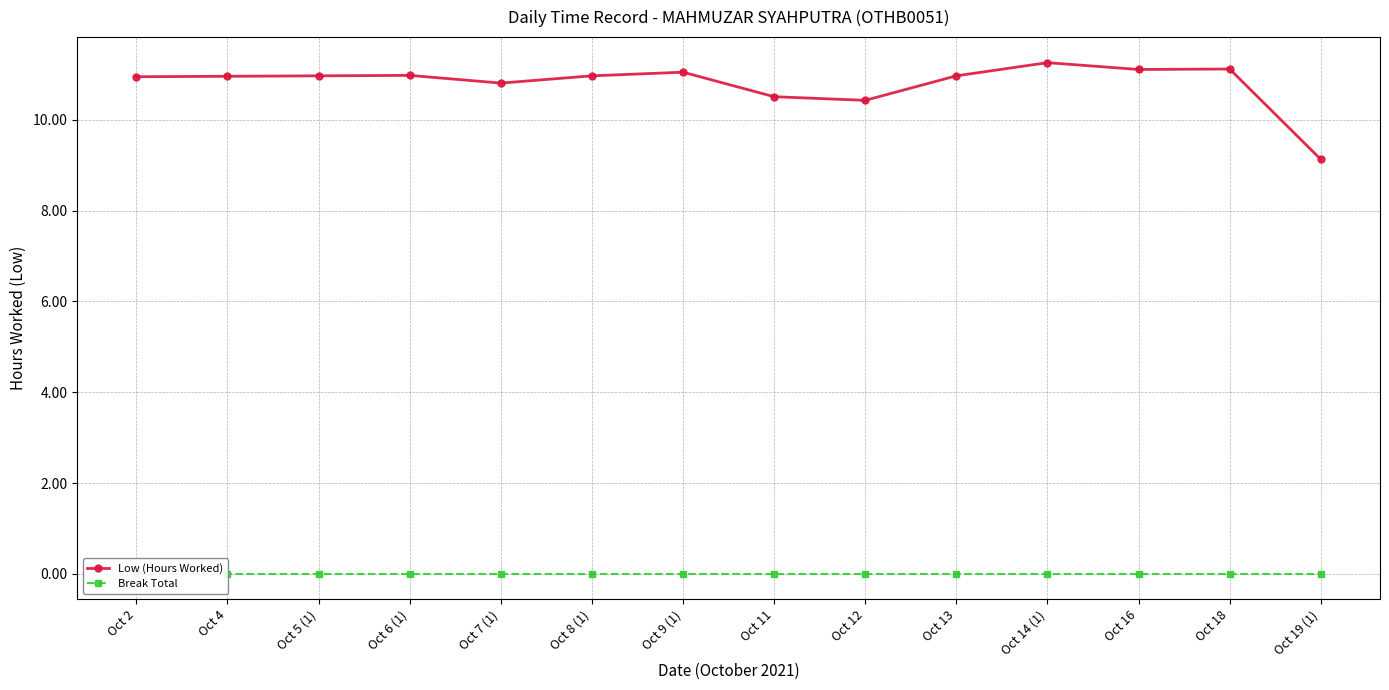

True or false: Break Total and Low (Hours Worked) cross at least once.

False